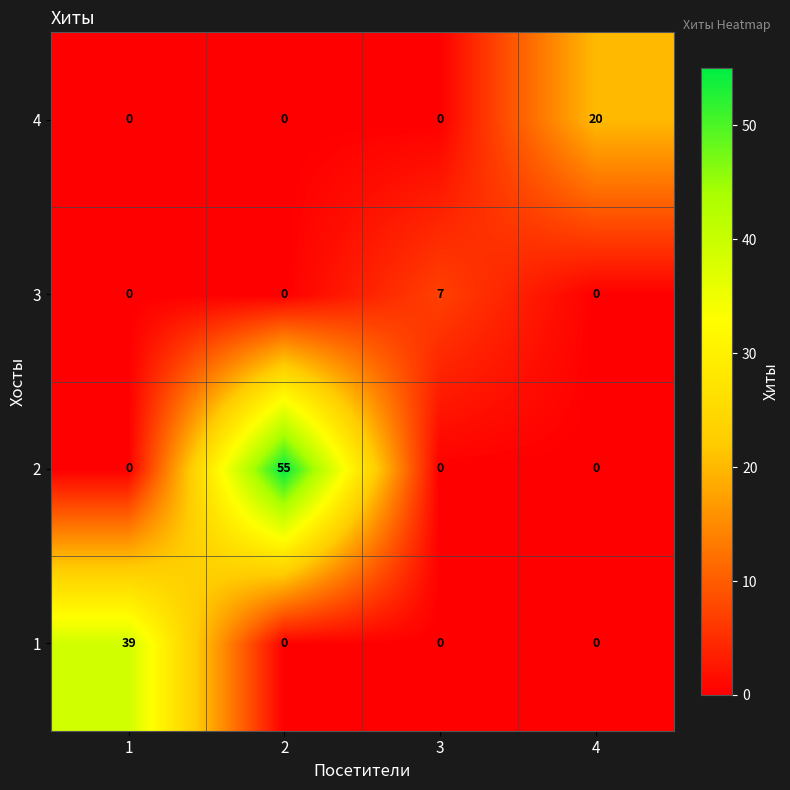

What is the total value across all series at 1?

39